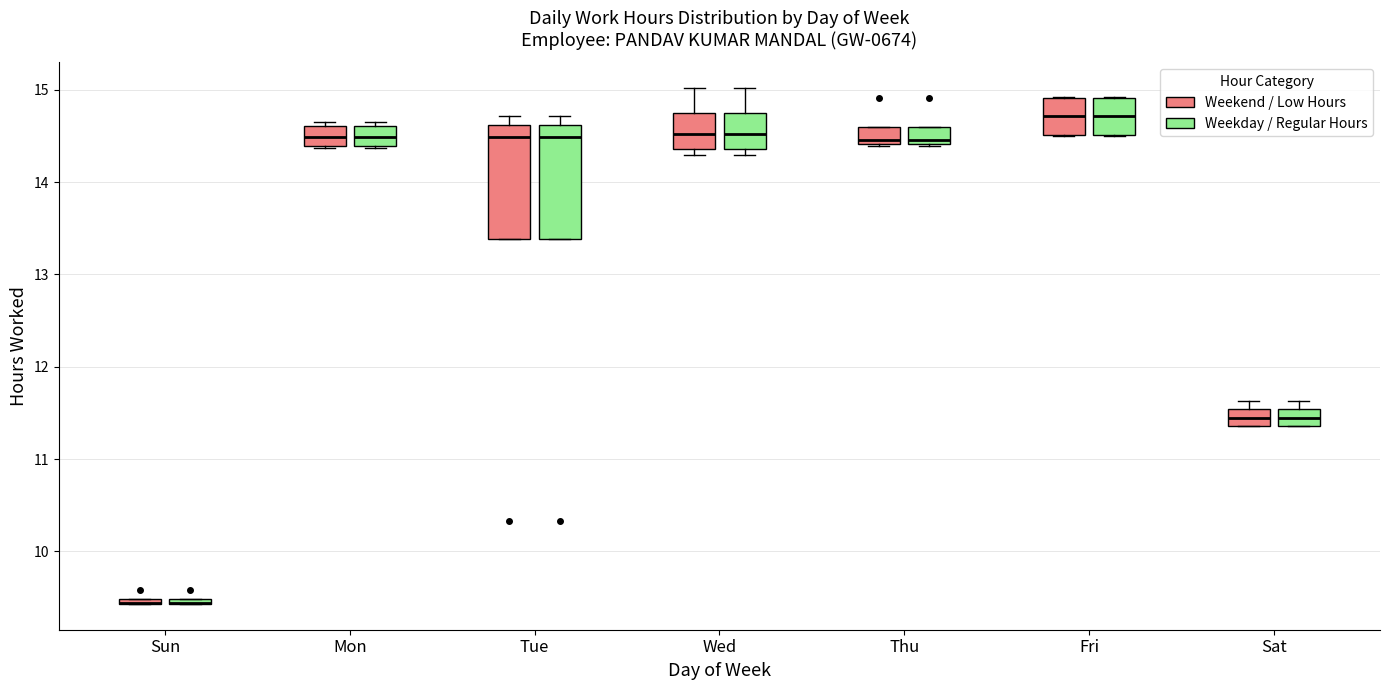

Where is the upper edge of the box for Sat (Weekday / Regular Hours) on the y-axis? The values are not printed on the chart, so give them approximately, as read against the axis.

11.5